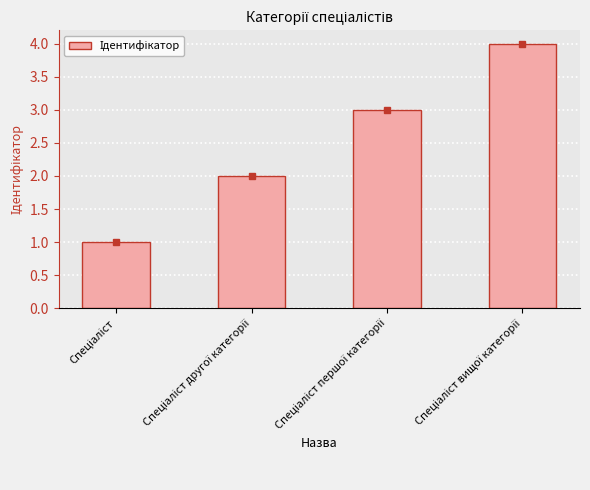

What is the greatest value displayed?

4